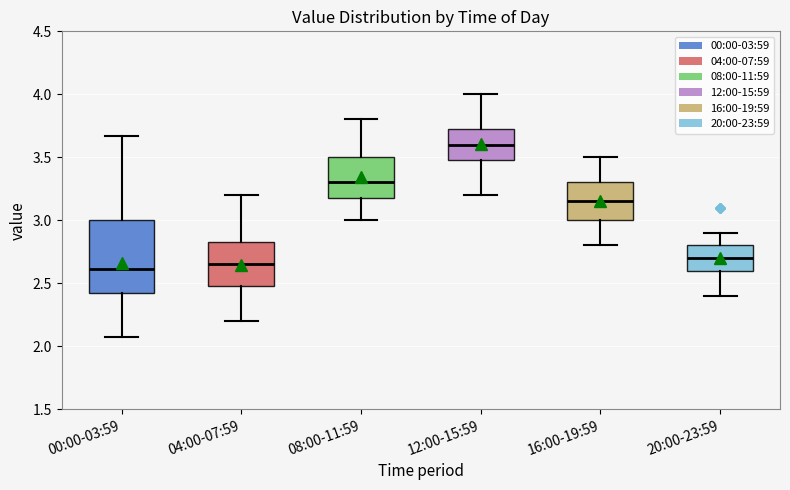

Which box is the tallest, from its lower edge to its upper edge?

00:00-03:59